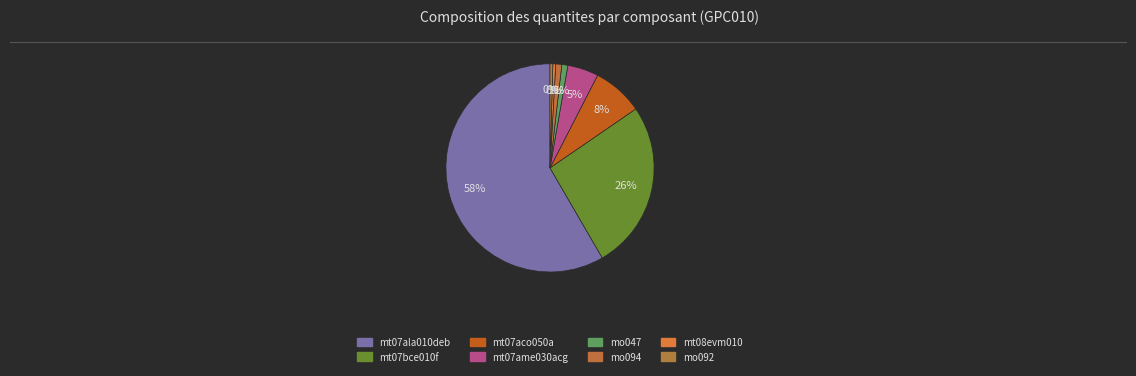

Which category accounts for the majority?

mt07ala010deb